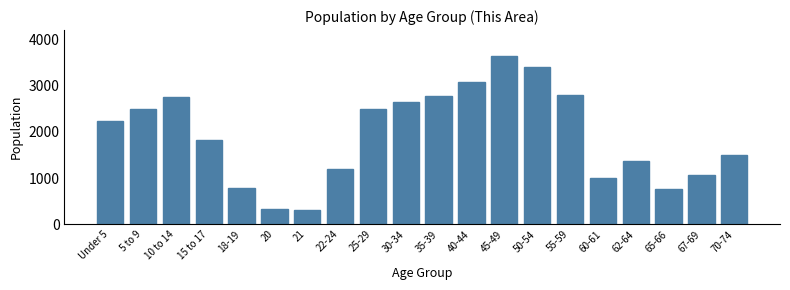

What is the difference between the maximum and minimum values?

3324